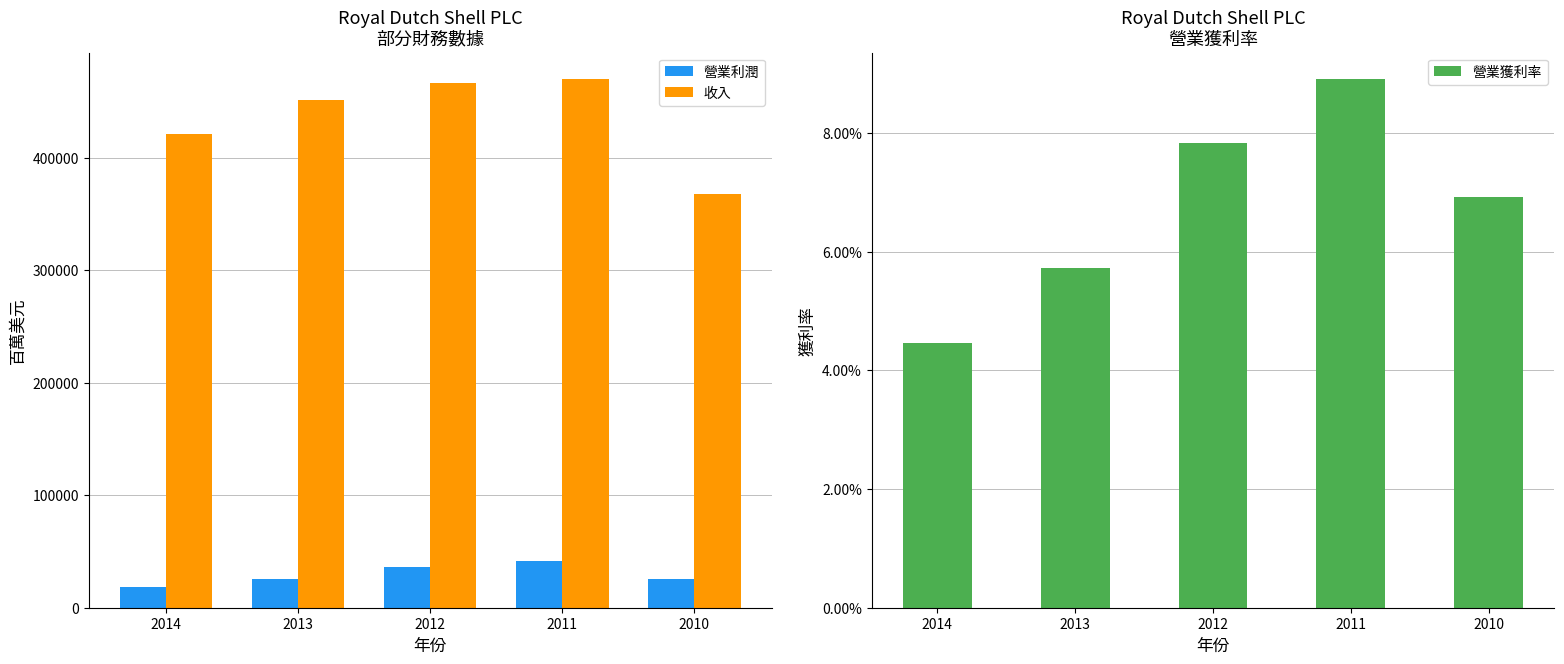

Reading left to right, list all the values displayed in this chart.

營業利潤: 18840.0	25878.0	36636.0	41877.0	25497.0
收入: 421105.0	451235.0	467153.0	470171.0	368056.0
營業獲利率: 0.0	0.1	0.1	0.1	0.1